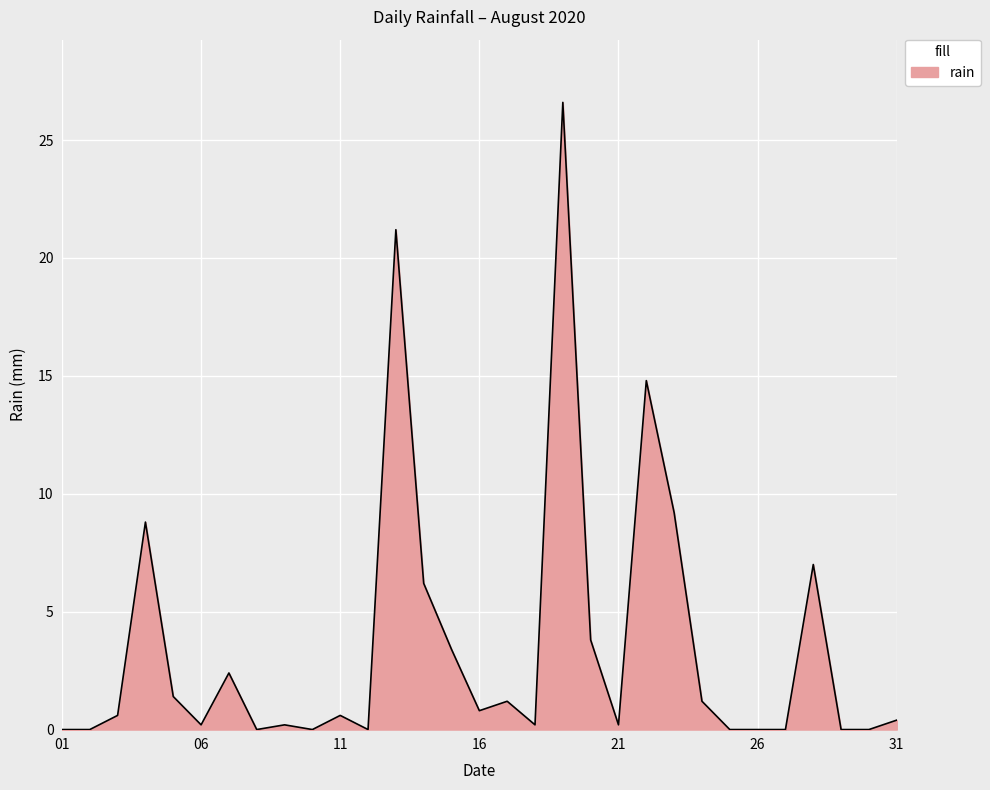

Does the chart display data point markers on the line(s)?

No